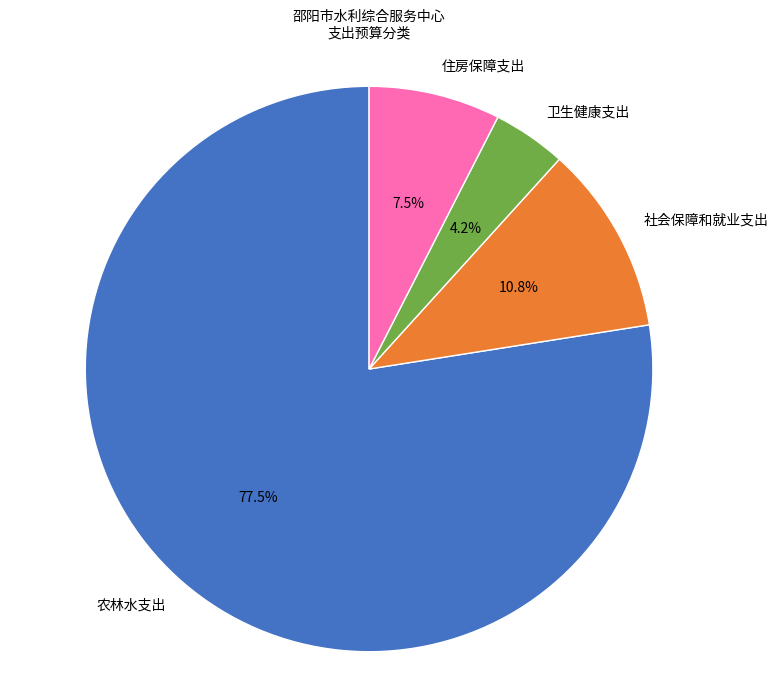

Rank the categories by value from lowest to highest.

卫生健康支出, 住房保障支出, 社会保障和就业支出, 农林水支出